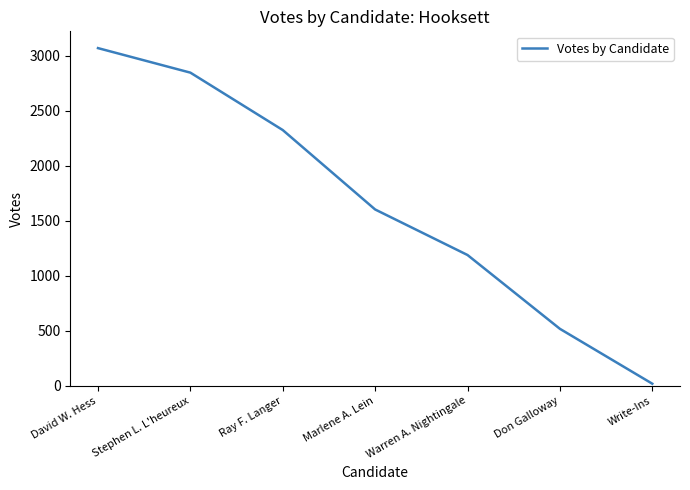

Rank the categories by value from highest to lowest.

David W. Hess, Stephen L. L'heureux, Ray F. Langer, Marlene A. Lein, Warren A. Nightingale, Don Galloway, Write-Ins